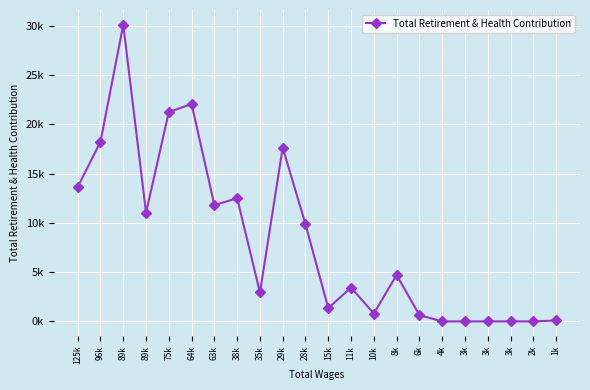

Where does the data first go above 4717?

125k